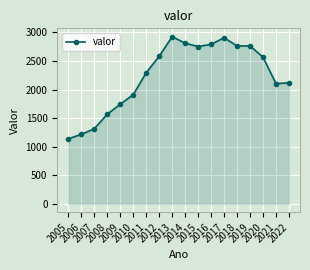

What is the value of the 18th point from the left?

2117